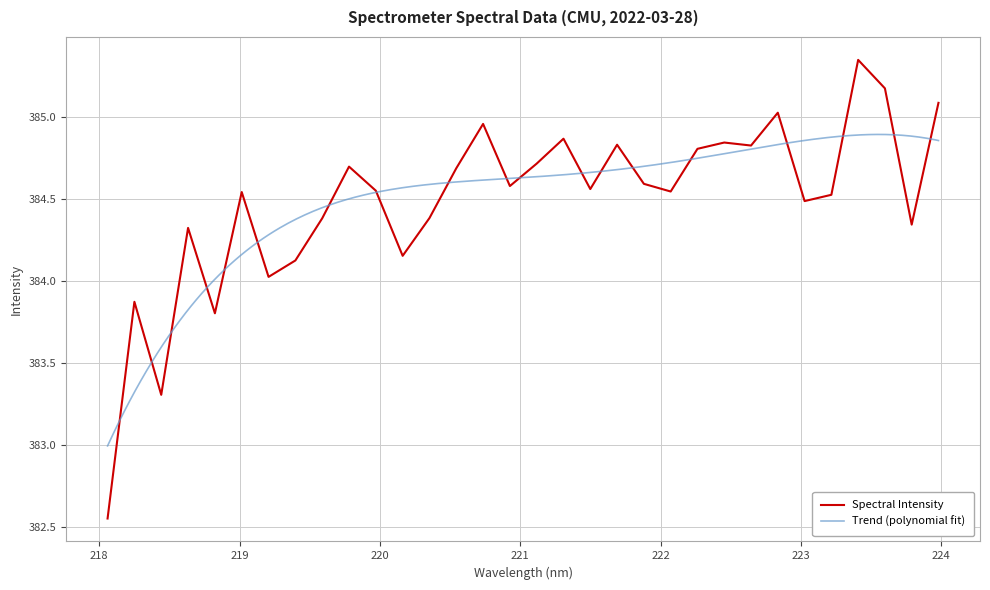

Reading left to right, list all the values displayed in this chart.

218.0596=382.6	218.2508=383.9	218.442=383.3	218.6332=384.3	218.8244=383.8	219.0156=384.5	219.2067=384.0	219.3979=384.1	219.589=384.4	219.7801=384.7	219.9712=384.6	220.1623=384.2	220.3533=384.4	220.5444=384.7	220.7354=385.0	220.9264=384.6	221.1174=384.7	221.3083=384.9	221.4993=384.6	221.6902=384.8	221.8812=384.6	222.0721=384.5	222.263=384.8	222.4538=384.8	222.6447=384.8	222.8355=385.0	223.0264=384.5	223.2172=384.5	223.408=385.3	223.5987=385.2	223.7895=384.3	223.9802=385.1